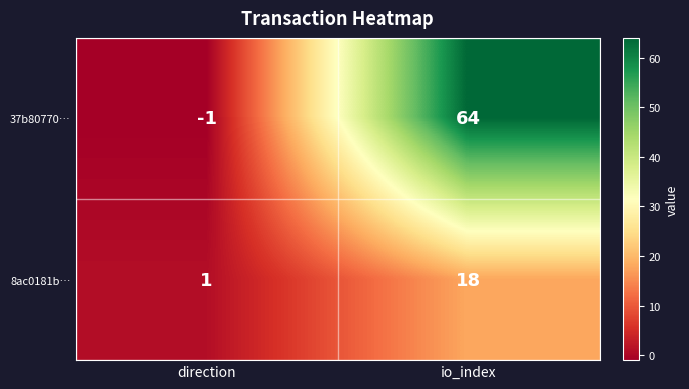

Is it true that 8ac0181b… equals 1 at direction?

True